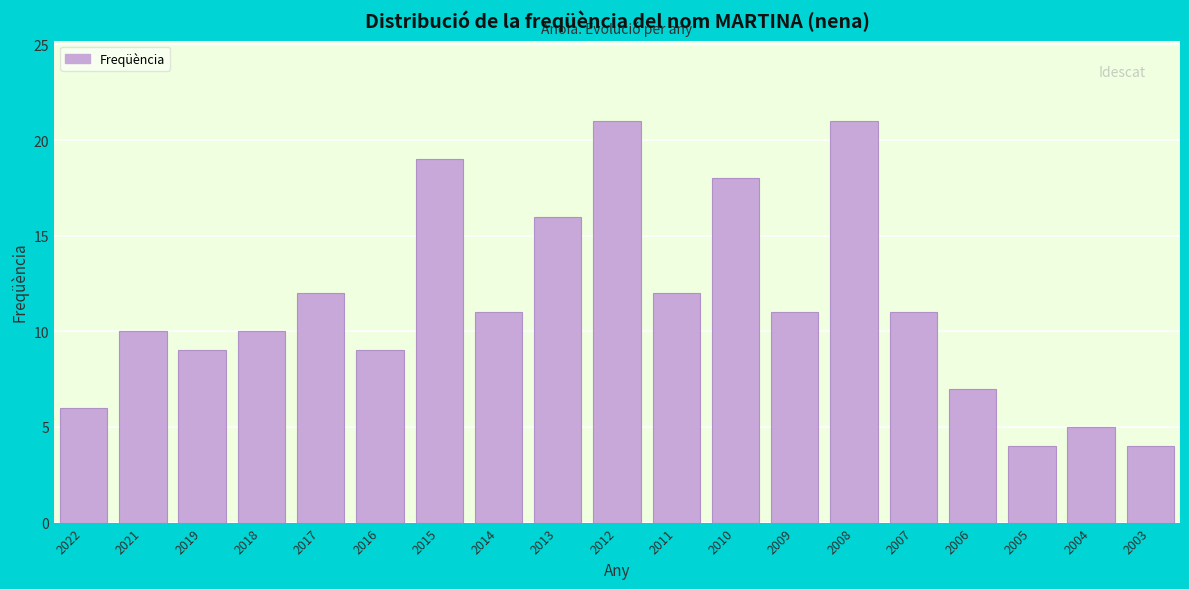

Reading left to right, list all the values displayed in this chart.

2022=6	2021=10	2019=9	2018=10	2017=12	2016=9	2015=19	2014=11	2013=16	2012=21	2011=12	2010=18	2009=11	2008=21	2007=11	2006=7	2005=4	2004=5	2003=4